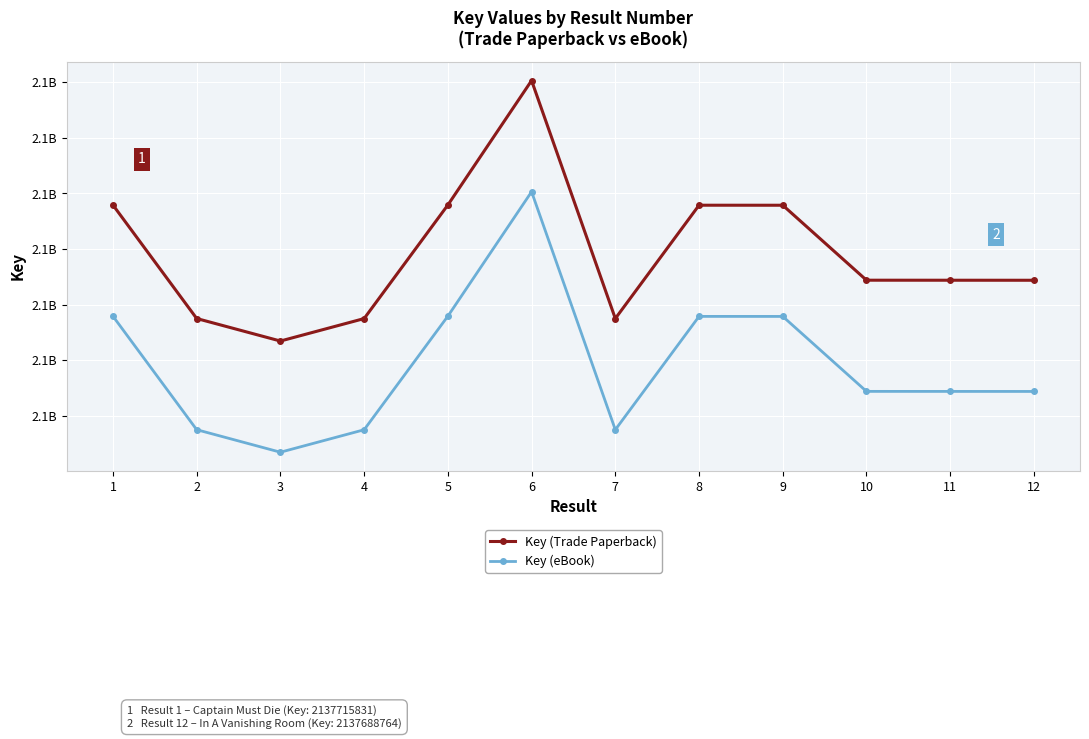

What is the difference between the highest and lowest values at 2?

40000